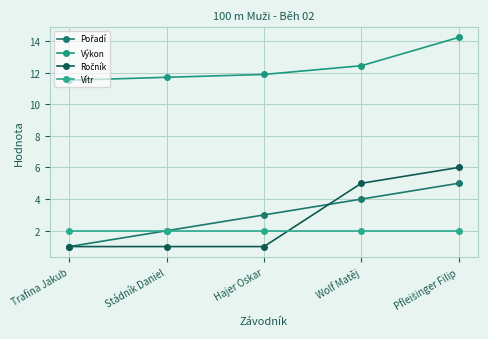

True or false: Pořadí and Výkon intersect in this chart.

False